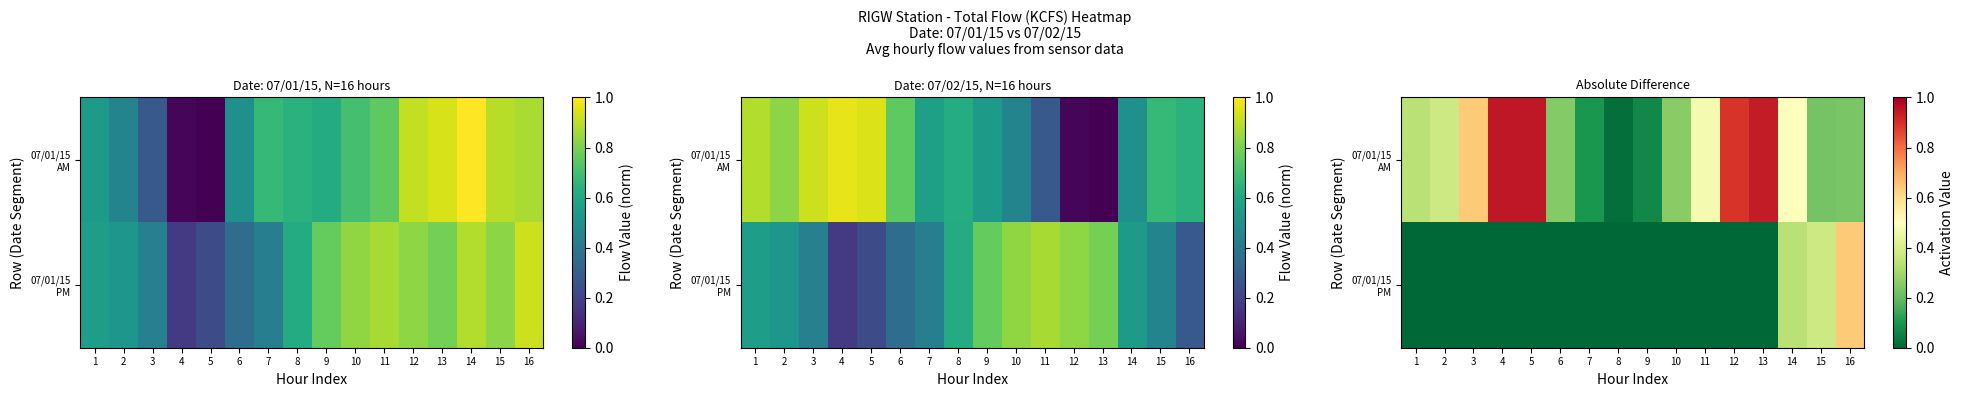

List the series in order of their overall mean, highest first.

07/01/15 AM, 07/01/15 PM